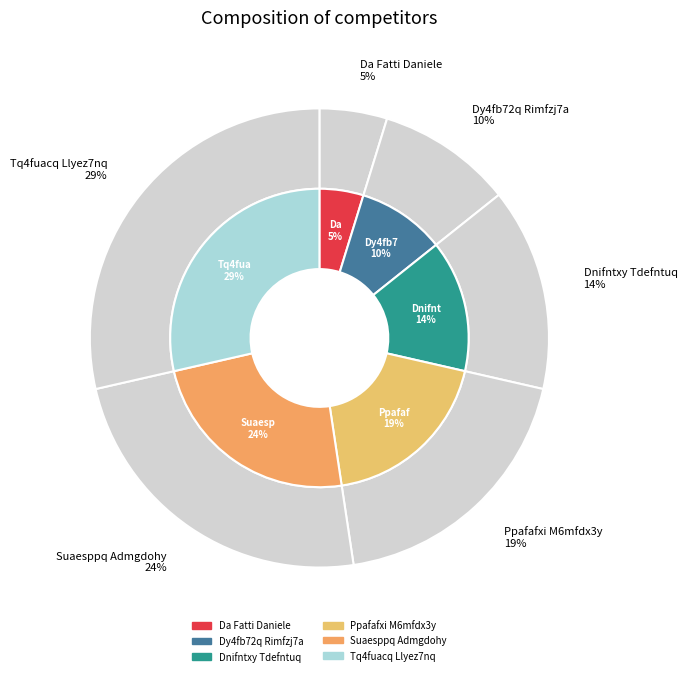

Is there any slice that represents more than half of the pie?

No